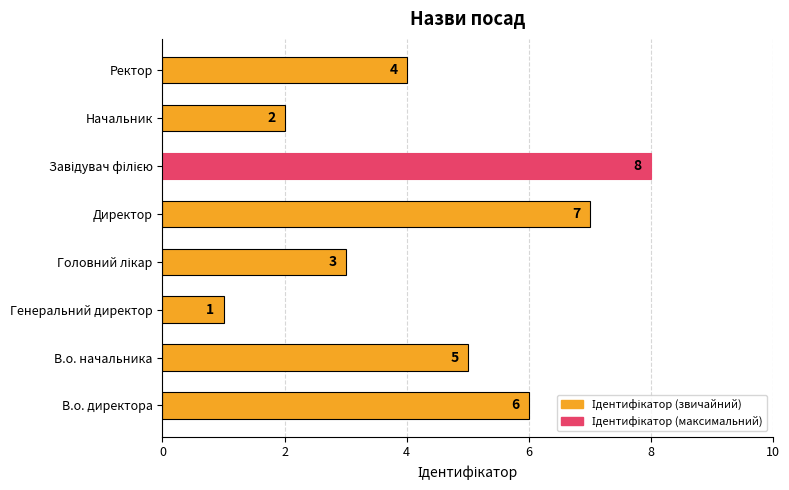

At which category does the chart reach its minimum across all series?

Генеральний директор